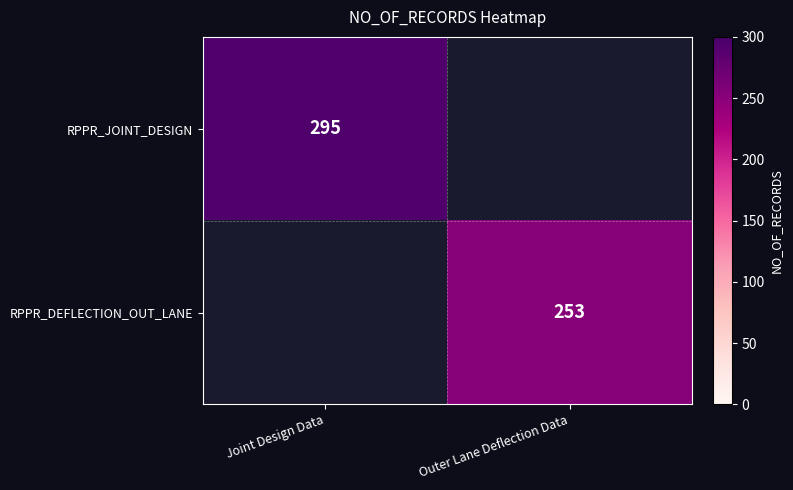

The RPPR_DEFLECTION_OUT_LANE series shows 342 at Outer Lane Deflection Data. True or false?

False